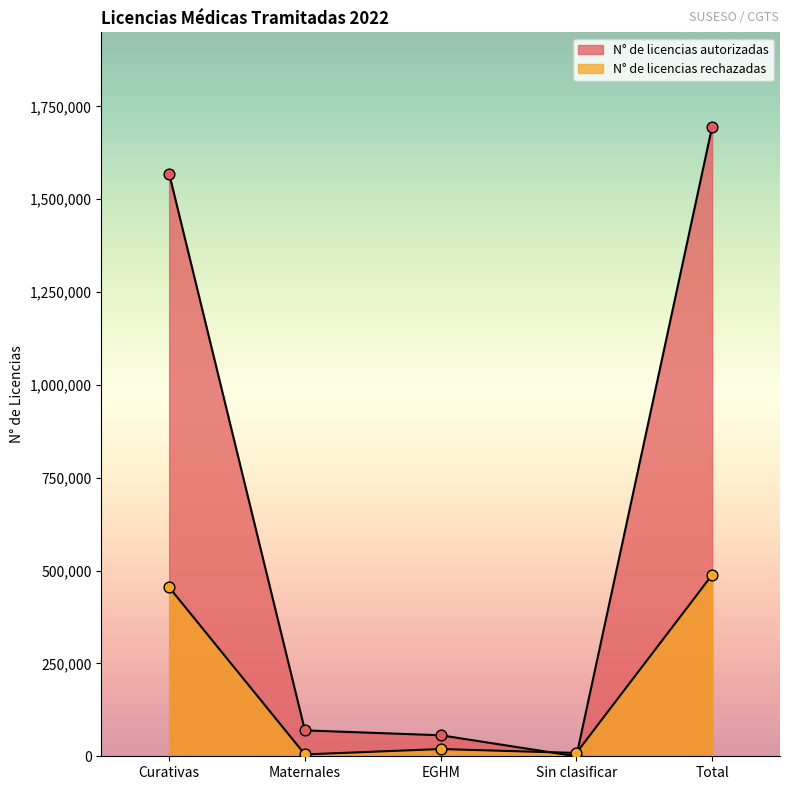

At which category is the sum across all series the highest?

Total